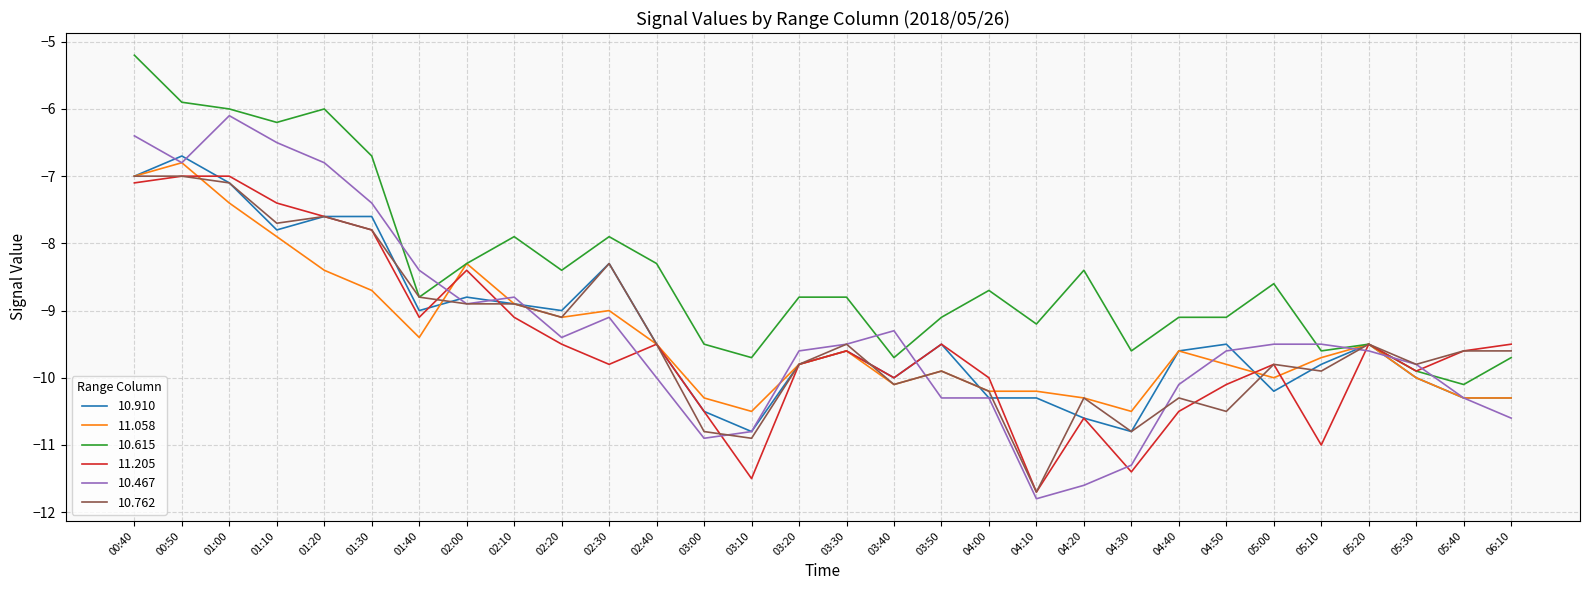

At which category is the sum across all series the highest?

00:40